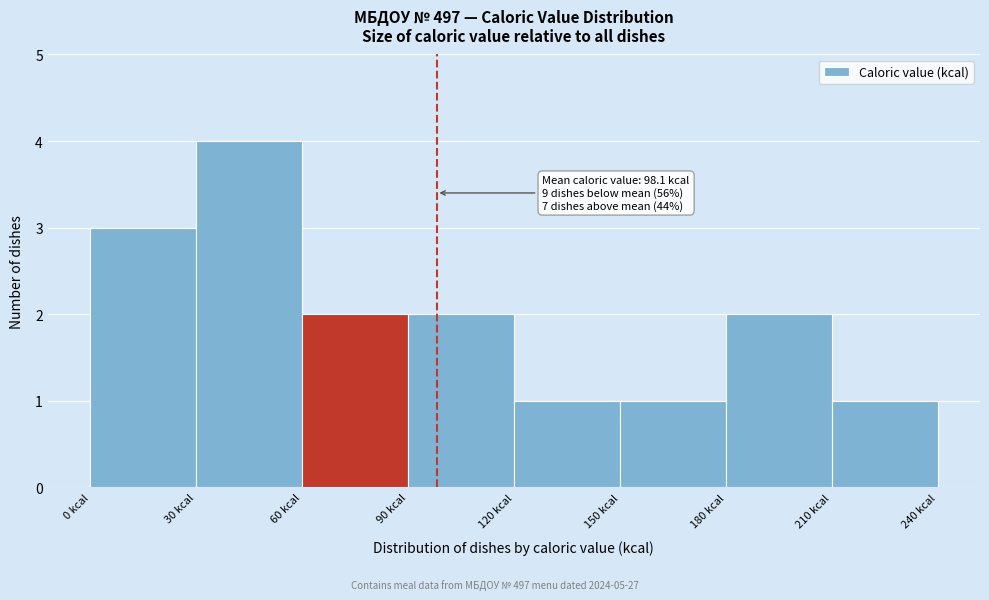

Over which range of the x-axis is the bar tallest?

30 to 60